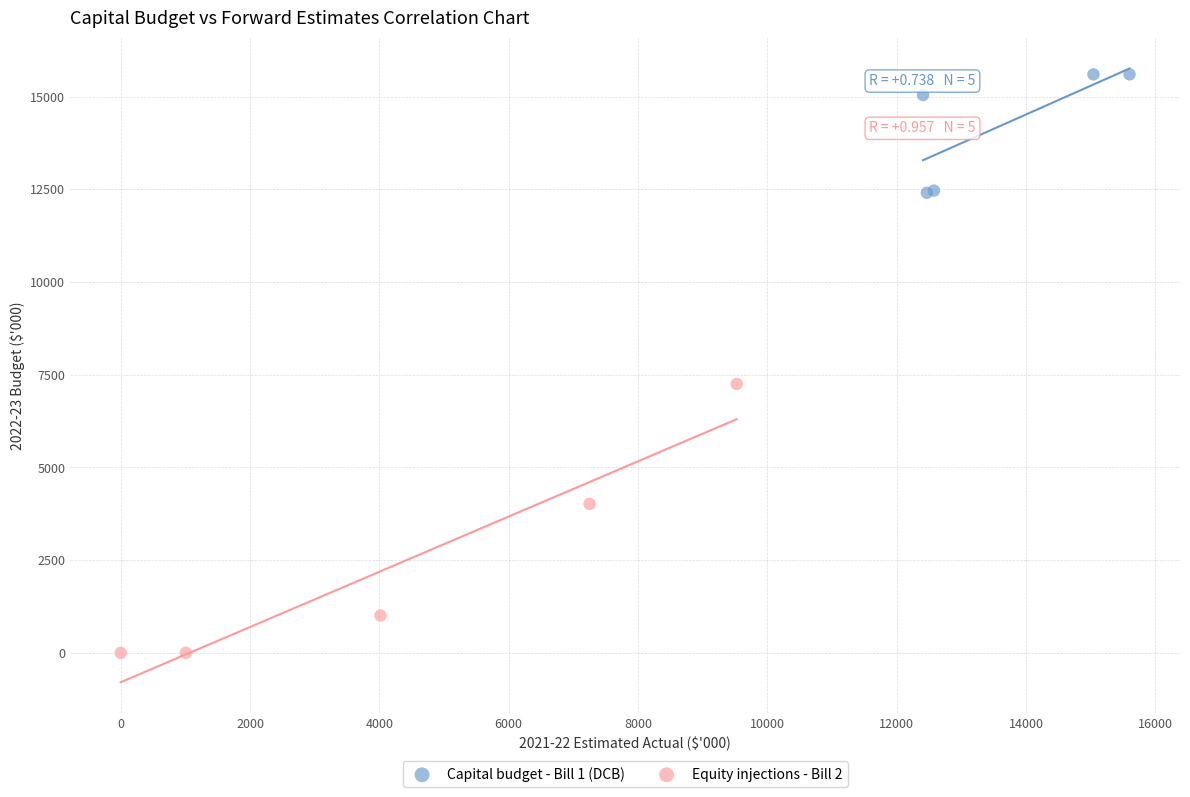

Which series reaches the maximum Y coordinate?

Capital budget - Bill 1 (DCB)